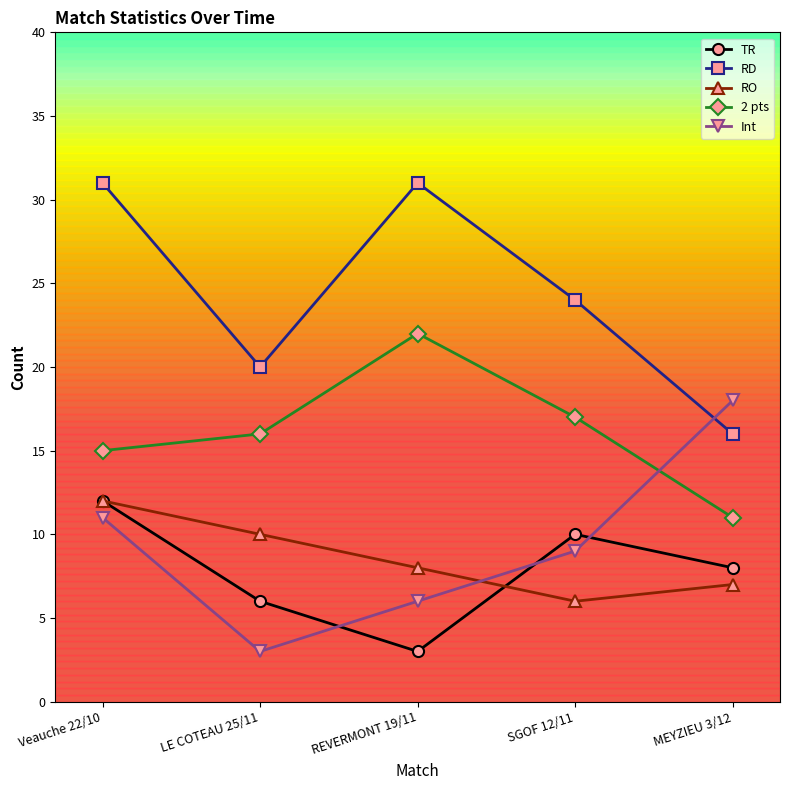

What is the difference between the maximum and minimum values in the Int series?

15